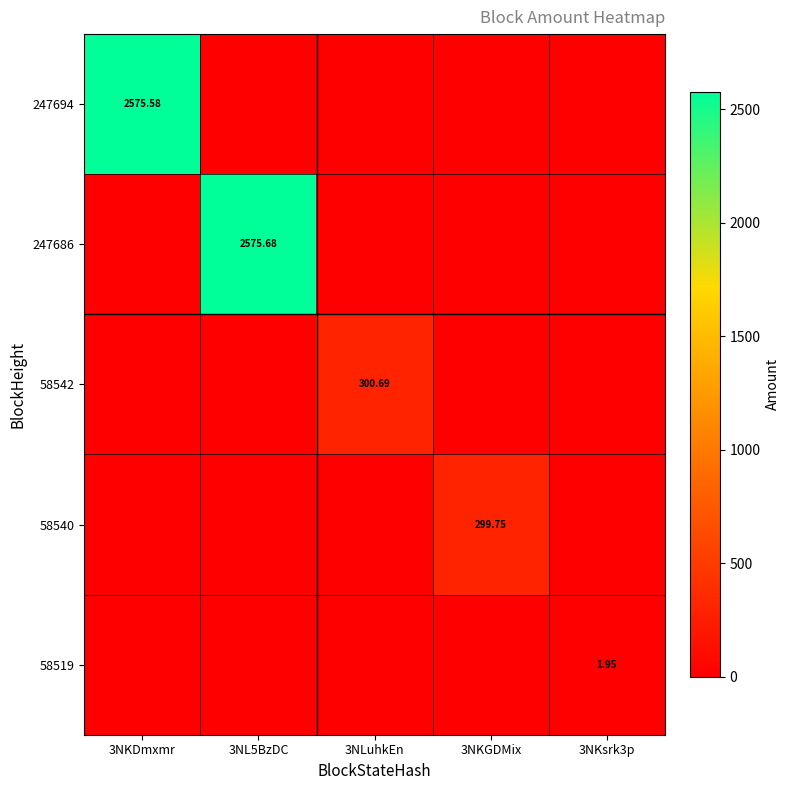

What is the difference between the highest and lowest values at 3NKGDMix?

299.8